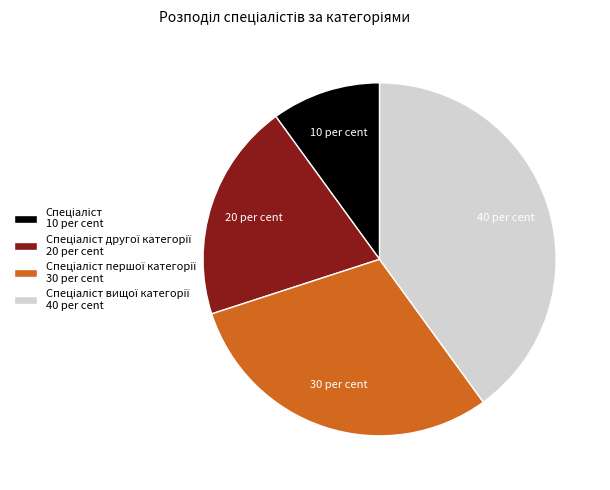

How many segments does this pie chart have?

4